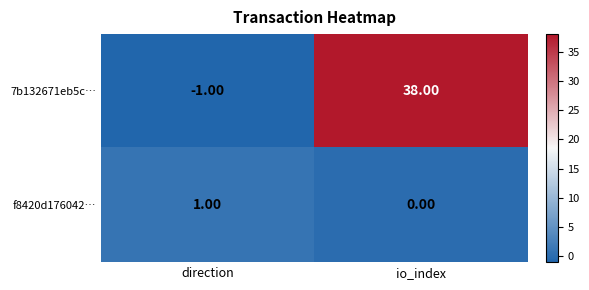

At how many categories does at least one series exceed 36?

1